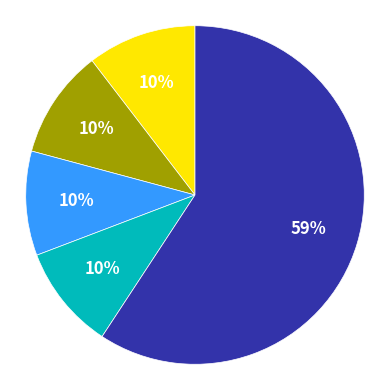

To the nearest percent, what is the difference between the largest and smallest slice percentages?

49%